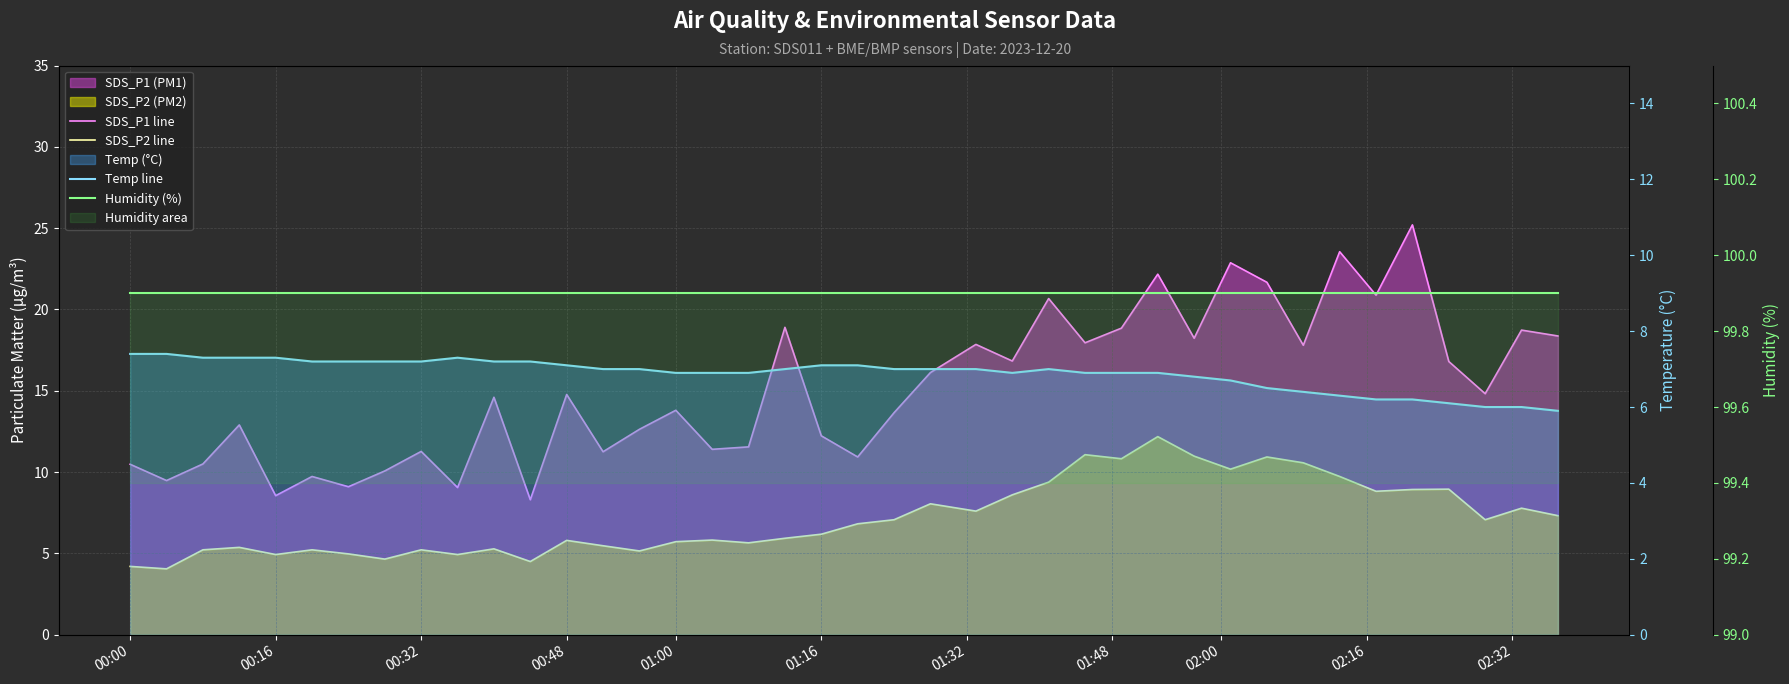

Which series has the largest total across all categories?

Humidity (%)